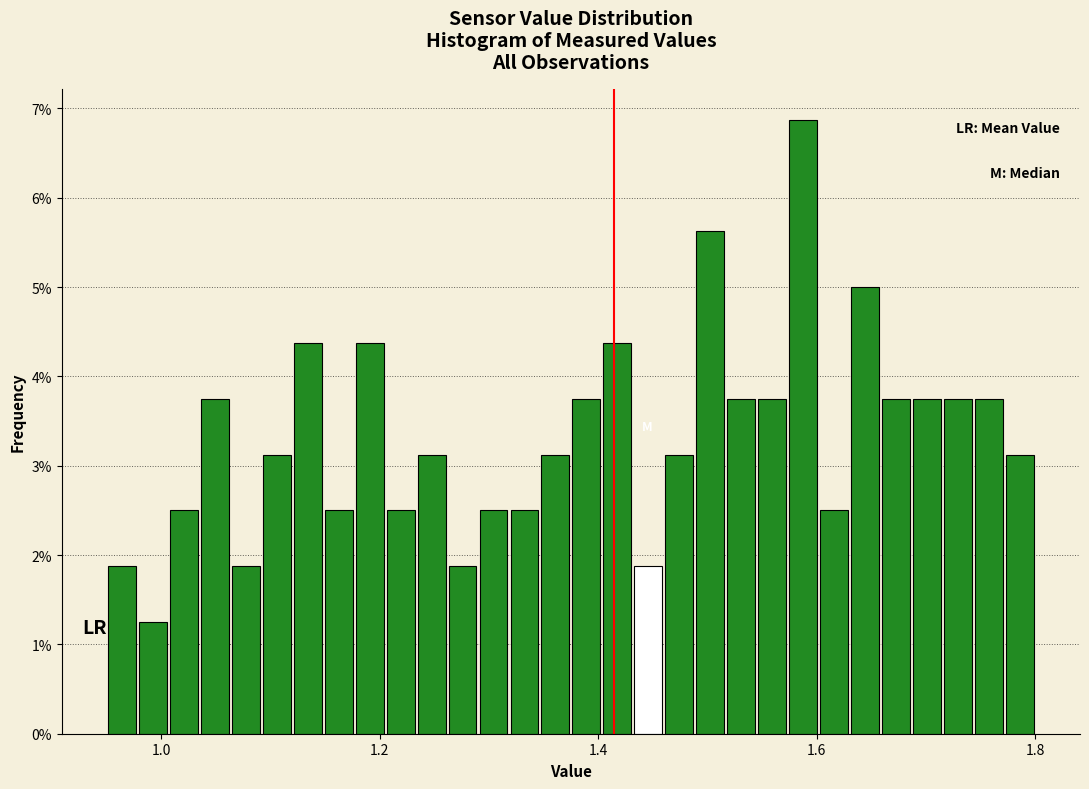

Around what value on the x-axis is the tallest bar? Give the approximate position of its centre, as read against the axis.

1.58